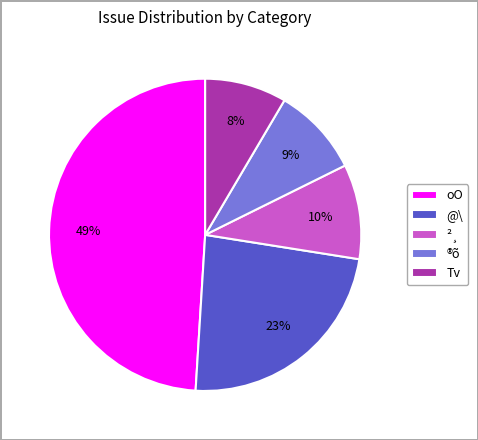

How many slices are in this pie chart?

5